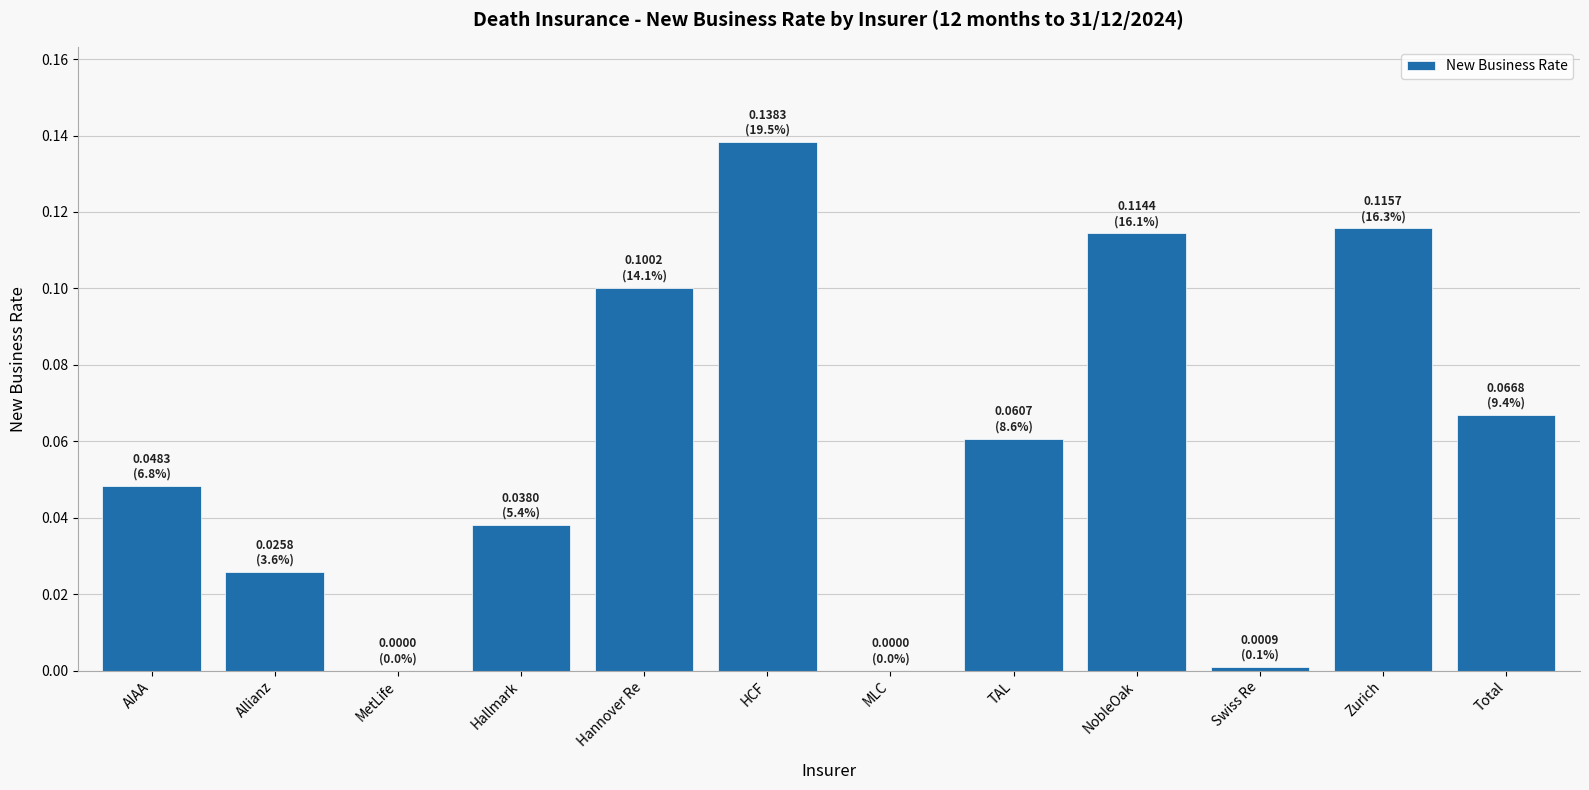

The chart shows a value of 0.1 at MLC. True or false?

False